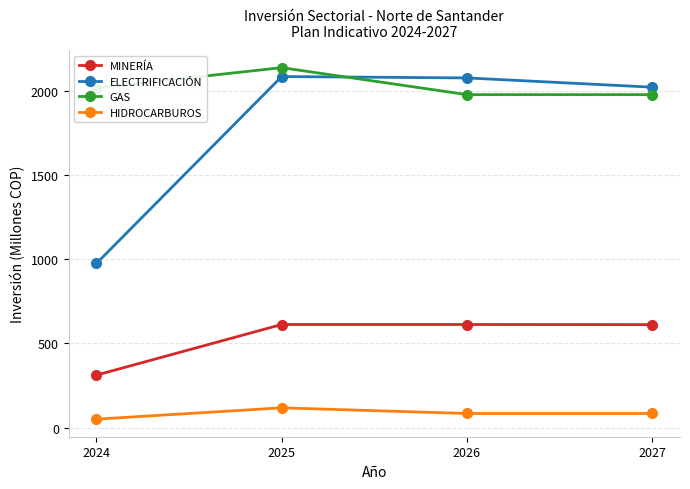

At 2025, list the series in order from smallest to largest.

HIDROCARBUROS, MINERÍA, ELECTRIFICACIÓN, GAS